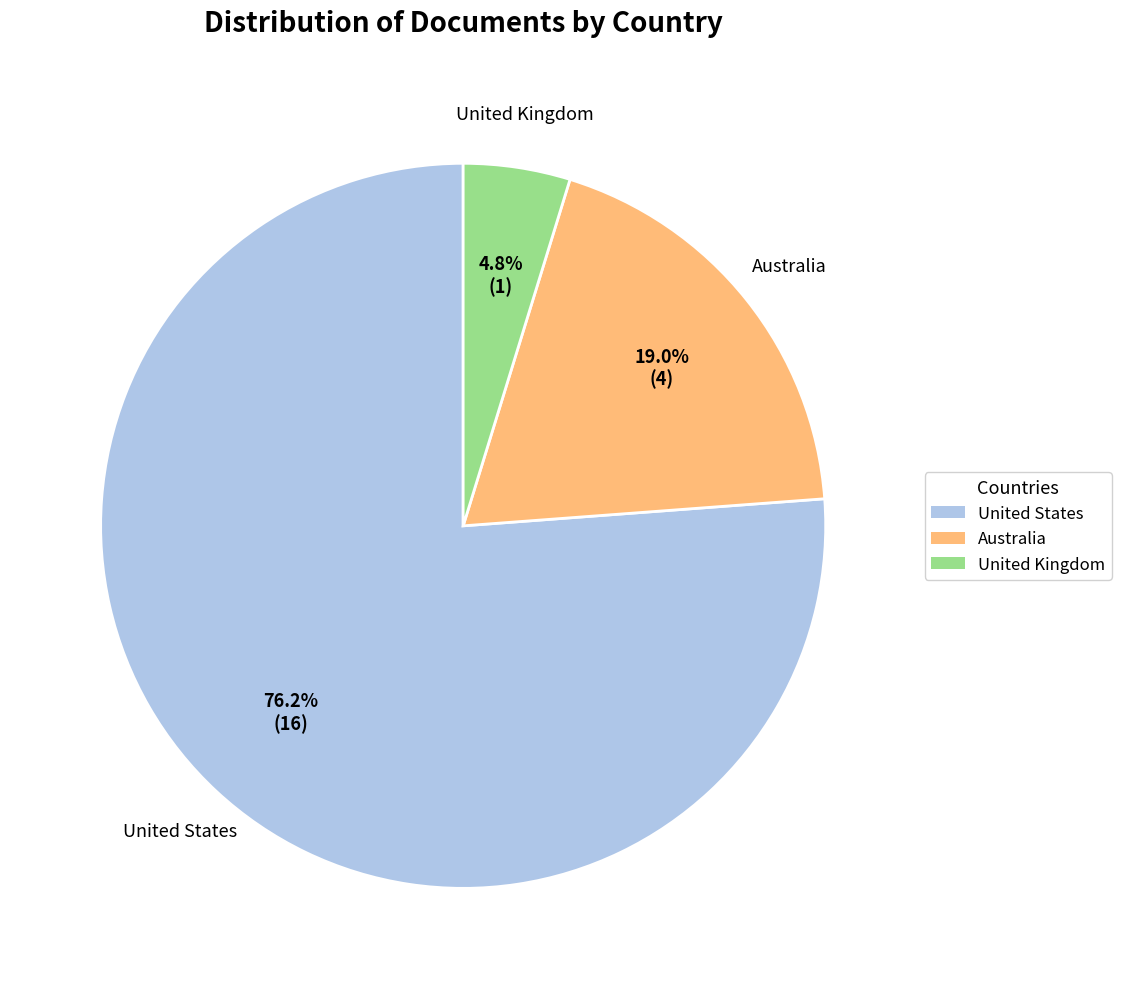

Does United Kingdom represent more than half of the total?

No